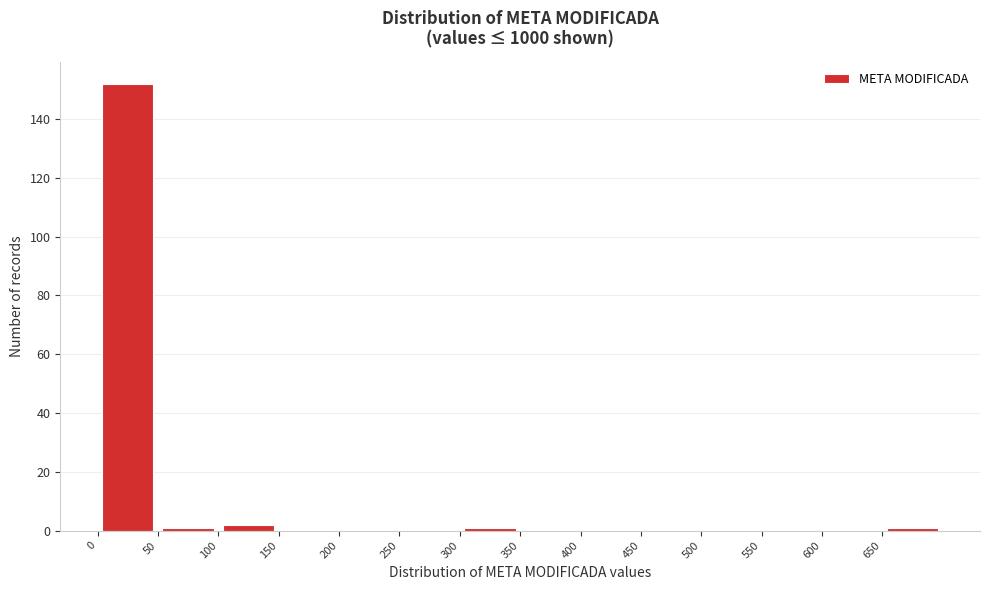

How tall is the bar that spans 100 to 150 on the x-axis? The values are not printed on the chart, so give them approximately, as read against the axis.

2